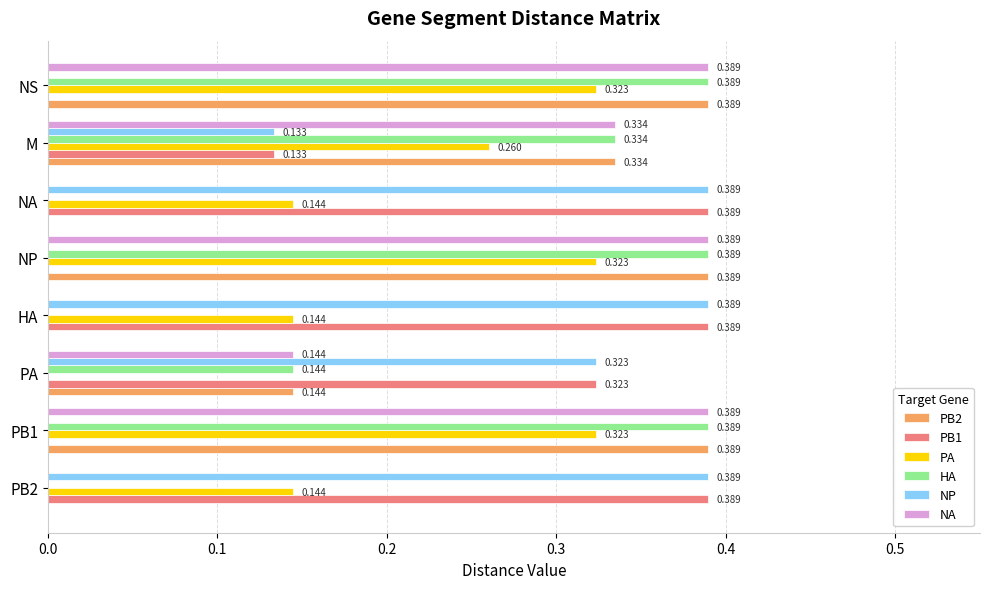

Is the value of PA at NP greater than the value of NP at NS?

Yes